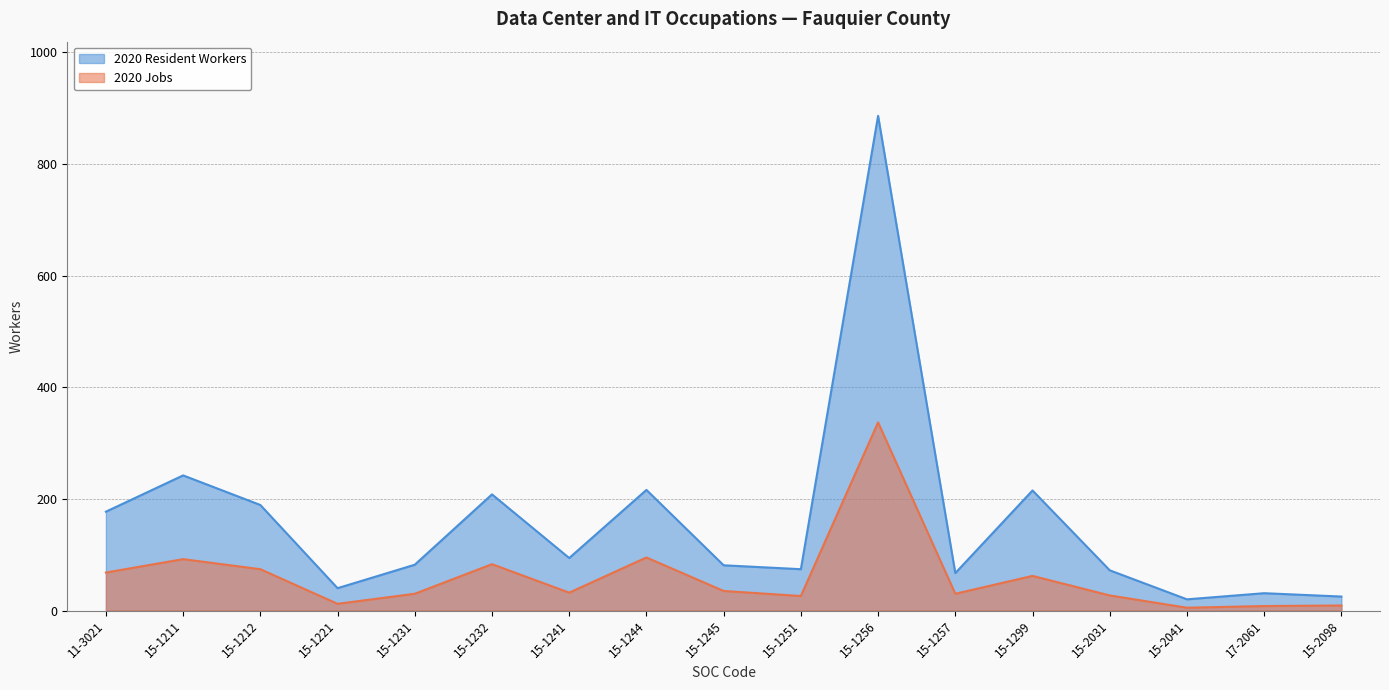

What is the value of the 2020 Resident Workers point at the 4th from the left?

40